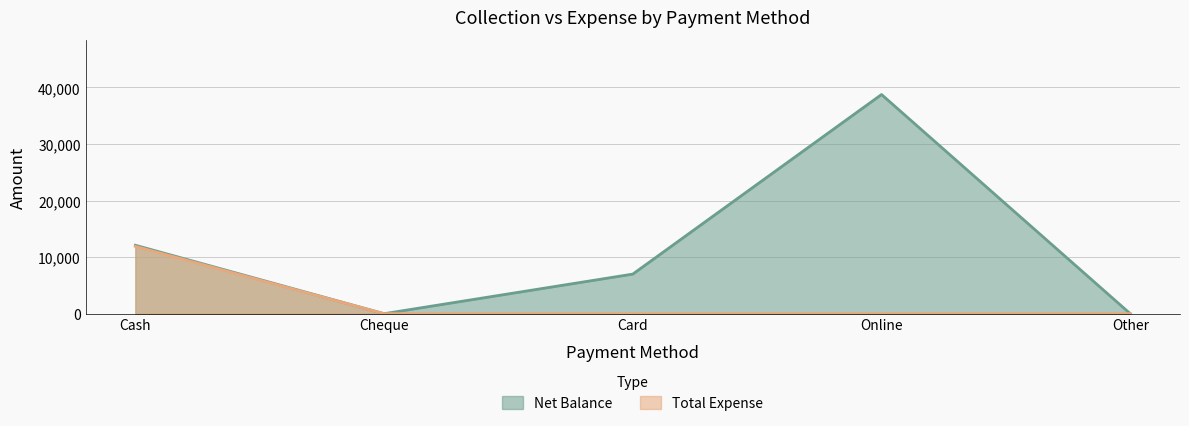

How many lines are shown in the chart?

2